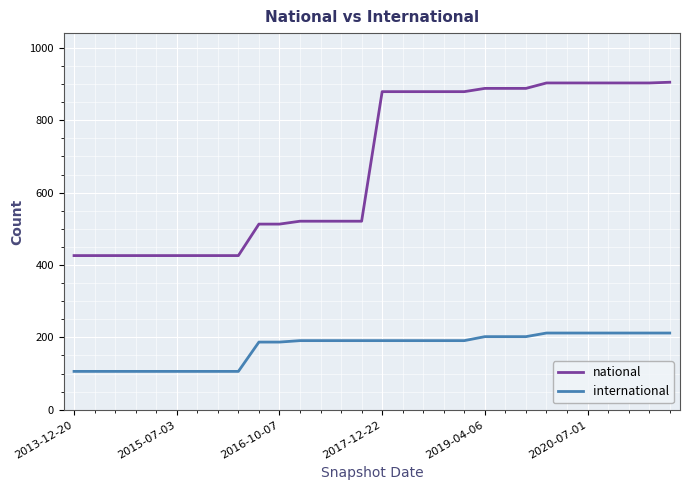

True or false: national and international intersect in this chart.

False